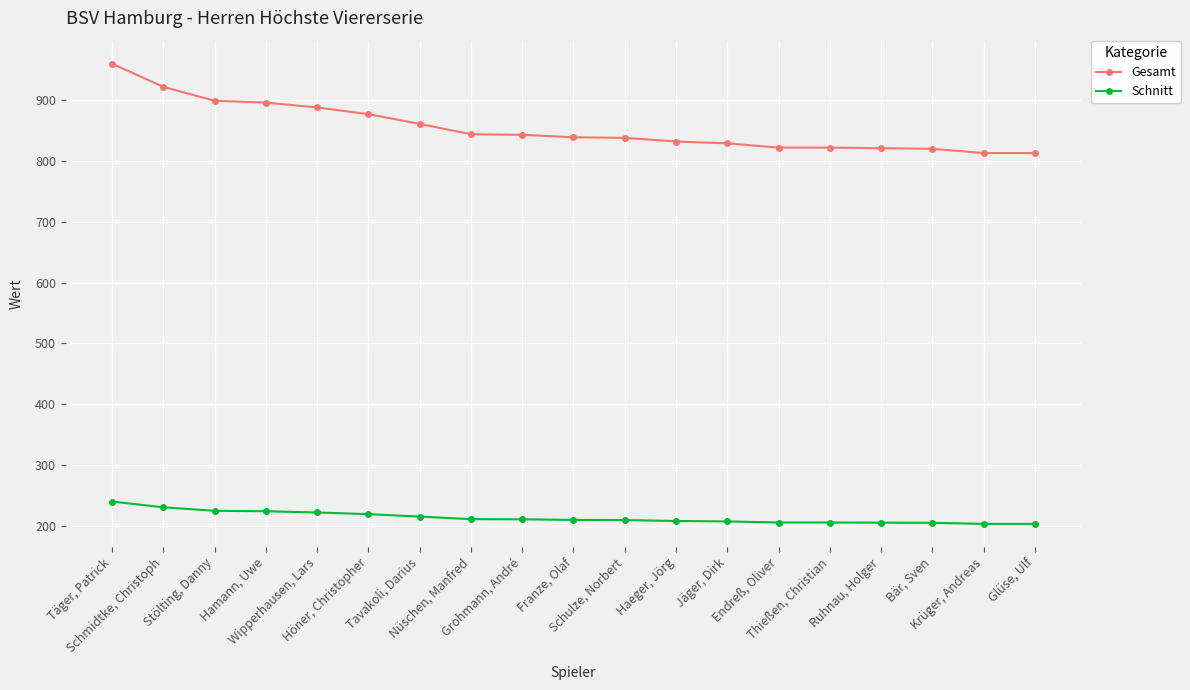

Which series has the largest total across all categories?

Gesamt